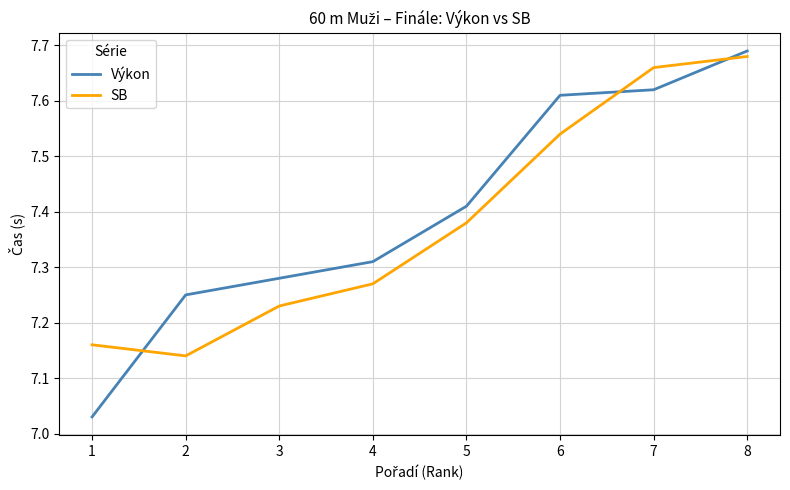

Between 4 and 7, which series saw the biggest shift?

SB